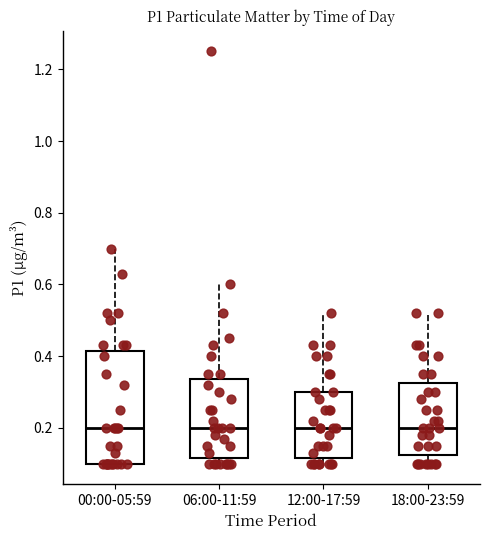

Reading left to right, read every box against the y-axis: the position of its median line, the range the box covers, and the ends of its whiskers. The values are not printed on the chart, so give them approximately, as read against the axis.

00:00-05:59: median 0.20, box 0.10 to 0.42, whiskers 0.10 to 0.70
06:00-11:59: median 0.20, box 0.12 to 0.34, whiskers 0.10 to 0.60
12:00-17:59: median 0.20, box 0.12 to 0.30, whiskers 0.10 to 0.52
18:00-23:59: median 0.20, box 0.12 to 0.32, whiskers 0.10 to 0.52